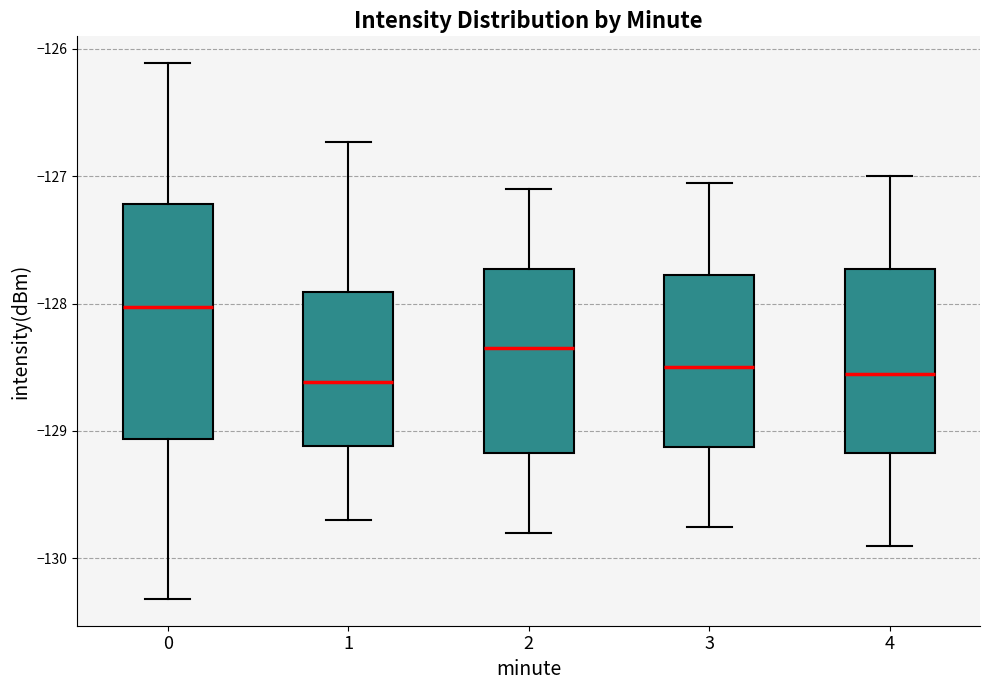

Where does the upper whisker of the box at x = 0 end on the y-axis? The values are not printed on the chart, so give them approximately, as read against the axis.

-126.1